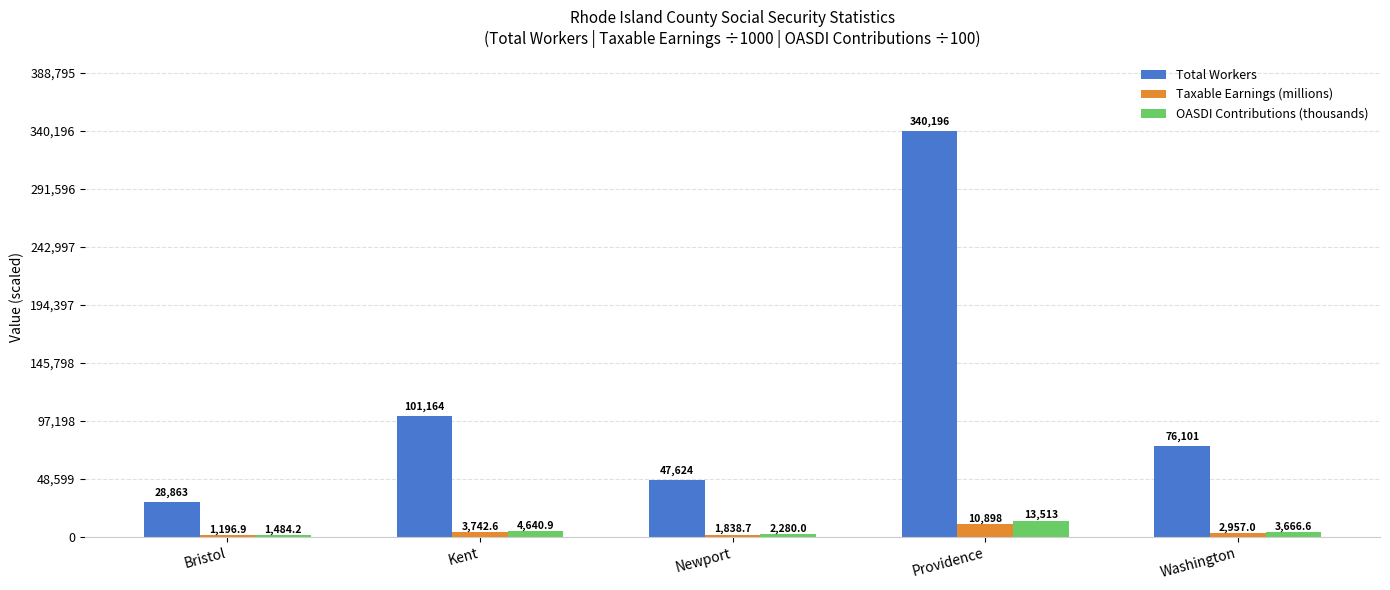

Which category has the highest value in the OASDI Contributions (thousands) series?

Providence